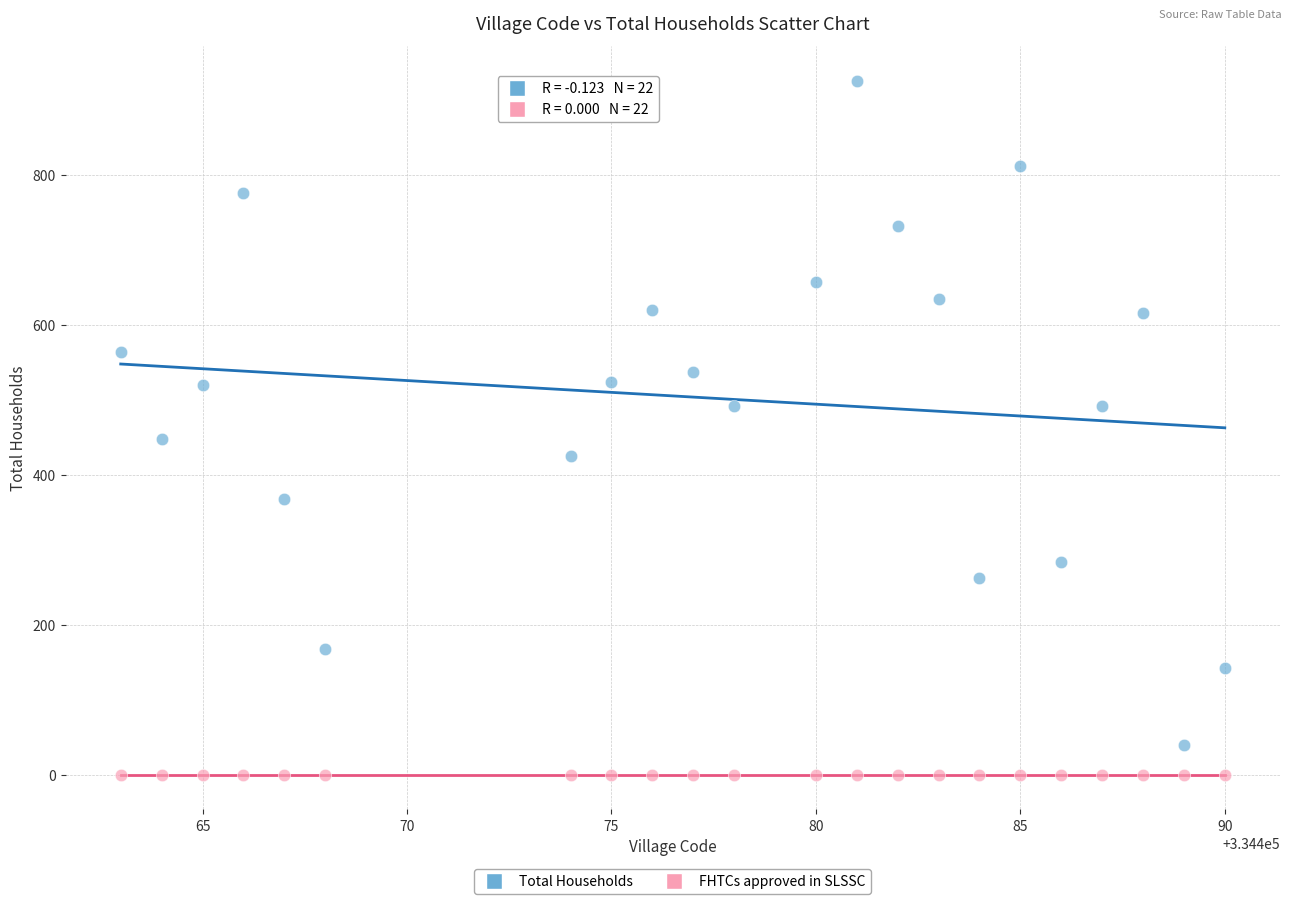

Across all series, what Y value is closest to 462?

448